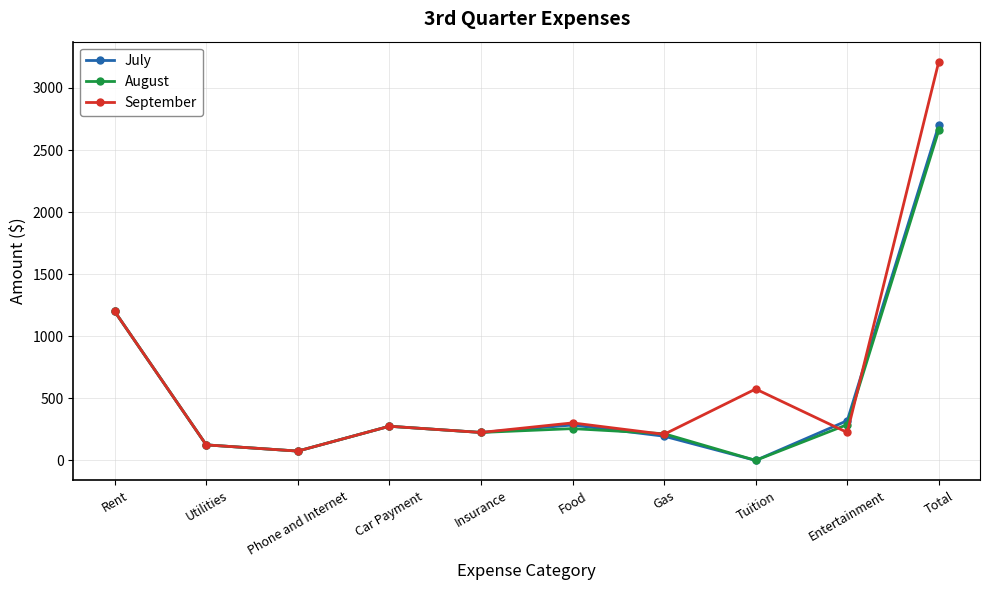

Is it true that September equals 178 at Food?

False